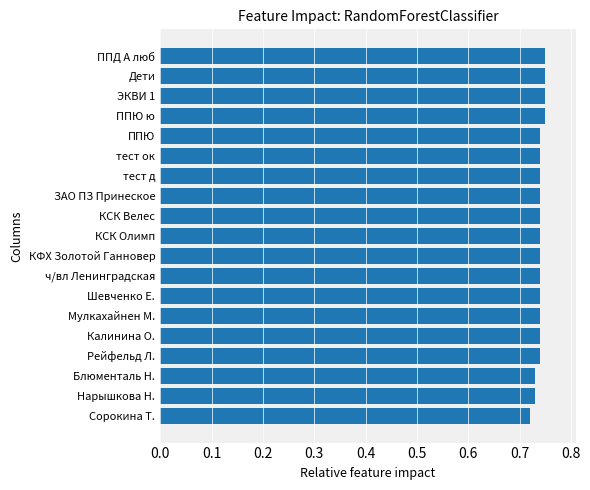

Between Блюменталь Н. and ППЮ ю, which is larger?

ППЮ ю